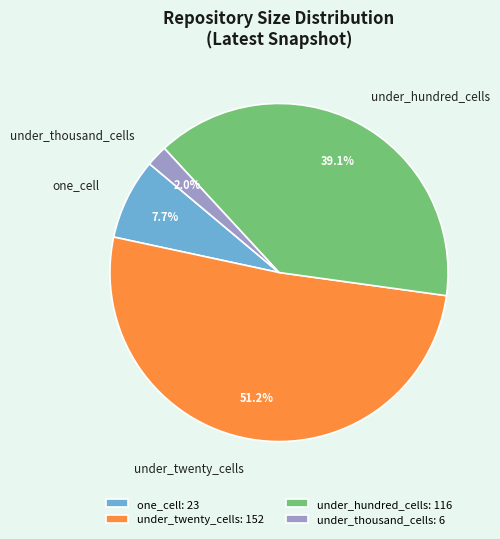

Which slice is the largest?

under_twenty_cells